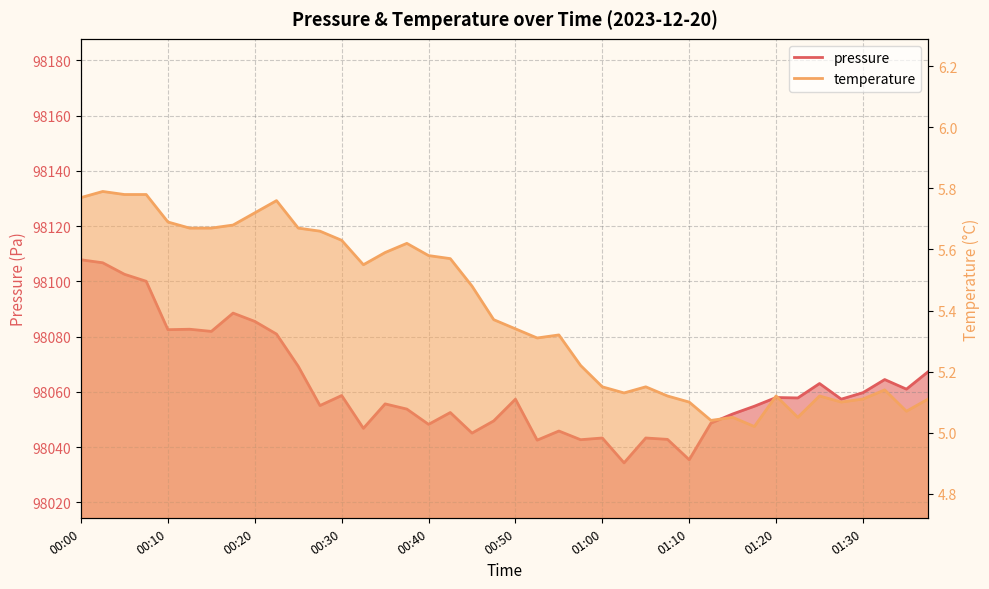

At how many categories does at least one series exceed 54129?

40